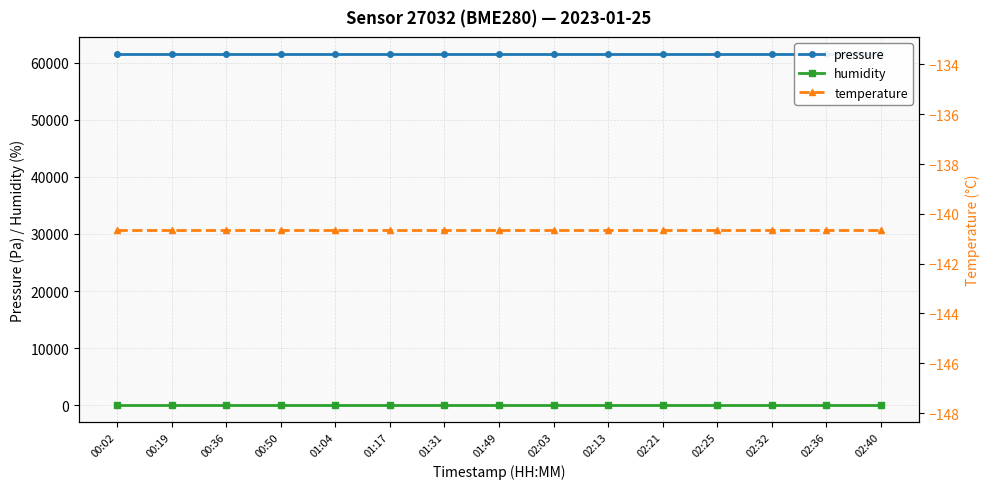

Reading right to left, list all the values displayed in this chart.

pressure: 61451.0	61451.0	61451.0	61451.0	61451.0	61451.0	61451.0	61451.0	61451.0	61451.0	61451.0	61451.0	61451.0	61451.0	61451.0
humidity: 100.0	100.0	100.0	100.0	100.0	100.0	100.0	100.0	100.0	100.0	100.0	100.0	100.0	100.0	100.0
temperature: -140.6	-140.6	-140.6	-140.6	-140.6	-140.6	-140.6	-140.6	-140.6	-140.6	-140.6	-140.6	-140.6	-140.6	-140.6